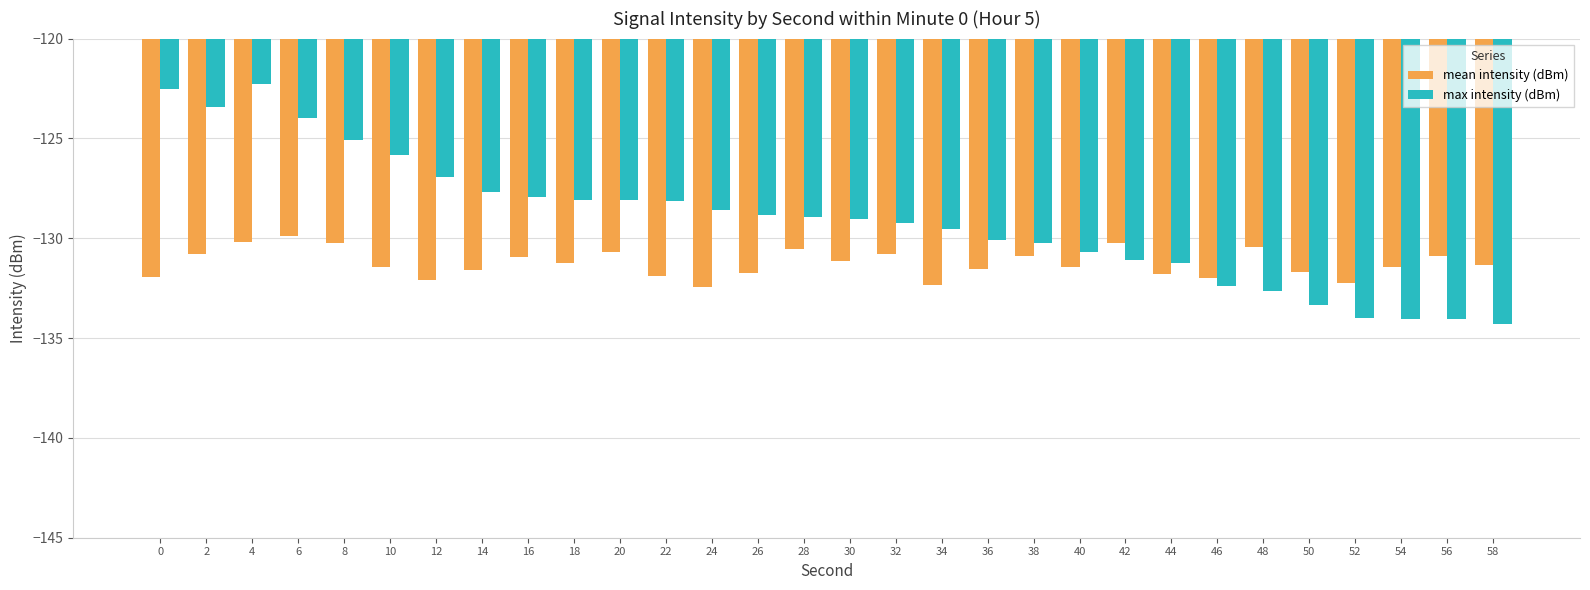

What is the value of the max intensity (dBm) bar at the 8th from the left?

-127.7